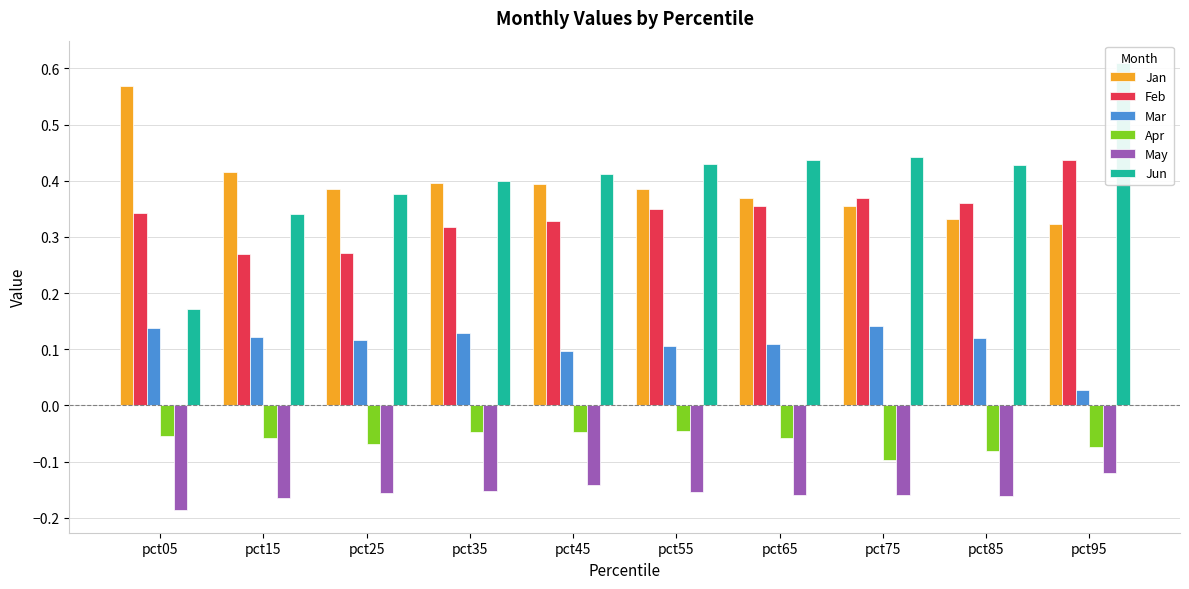

How many bars are there in total?

60